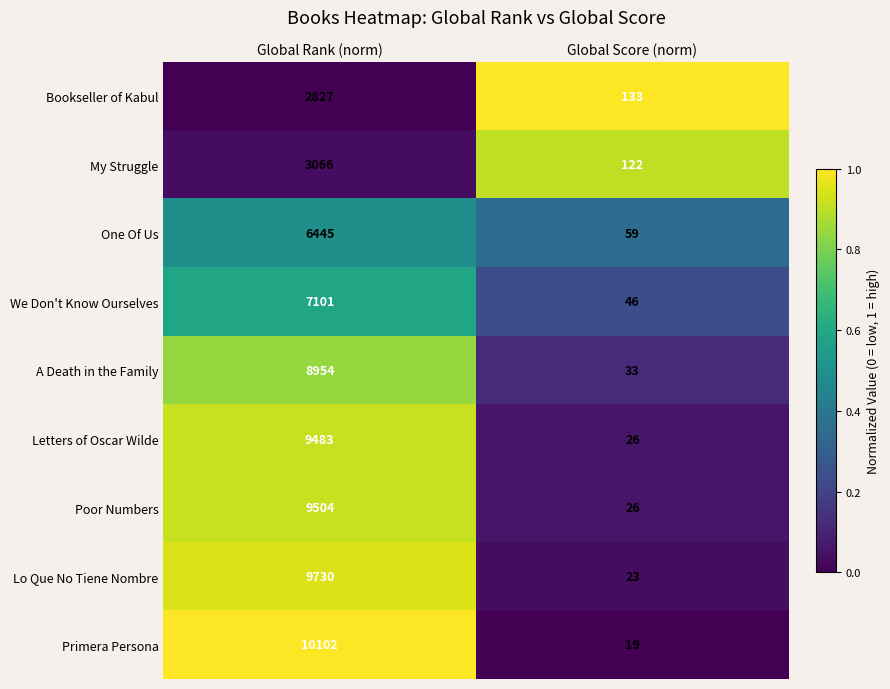

Reading left to right, extract all data points from this chart.

Bookseller of Kabul: Global Rank (norm)=2827	Global Score (norm)=133
My Struggle: Global Rank (norm)=3066	Global Score (norm)=122
One Of Us: Global Rank (norm)=6445	Global Score (norm)=59
We Don't Know Ourselves: Global Rank (norm)=7101	Global Score (norm)=46
A Death in the Family: Global Rank (norm)=8954	Global Score (norm)=33
Letters of Oscar Wilde: Global Rank (norm)=9483	Global Score (norm)=26
Poor Numbers: Global Rank (norm)=9504	Global Score (norm)=26
Lo Que No Tiene Nombre: Global Rank (norm)=9730	Global Score (norm)=23
Primera Persona: Global Rank (norm)=10102	Global Score (norm)=19